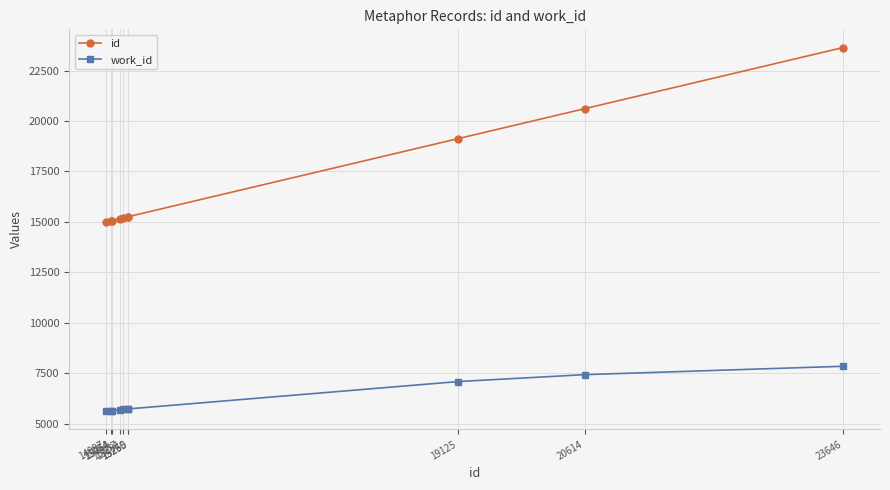

How many values in the work_id series are below 5724?

5